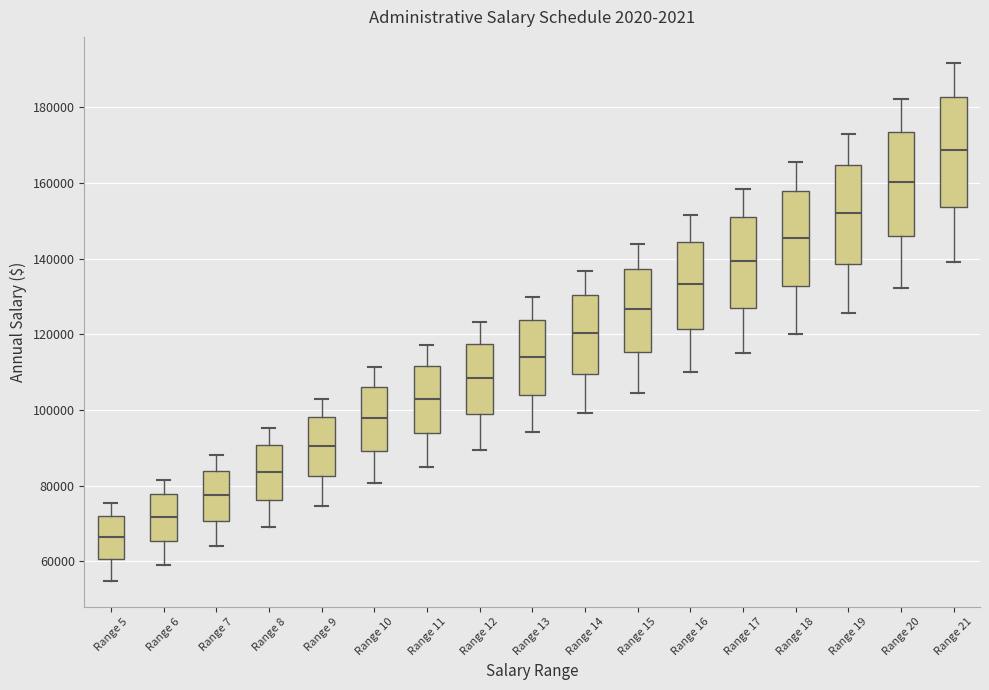

Which box has the highest median line?

Range 21